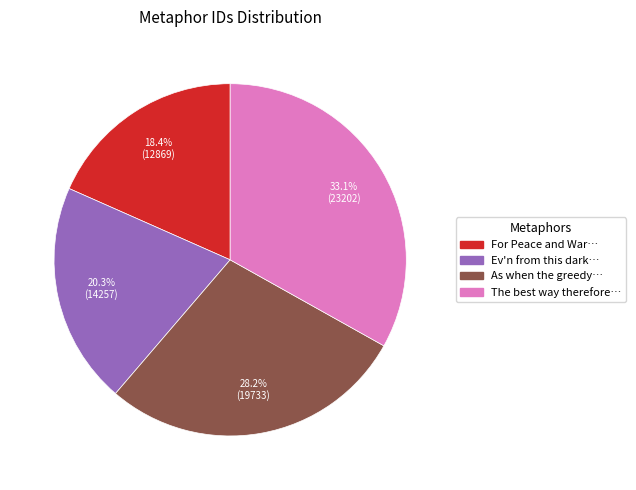

Is there a majority slice in this chart?

No